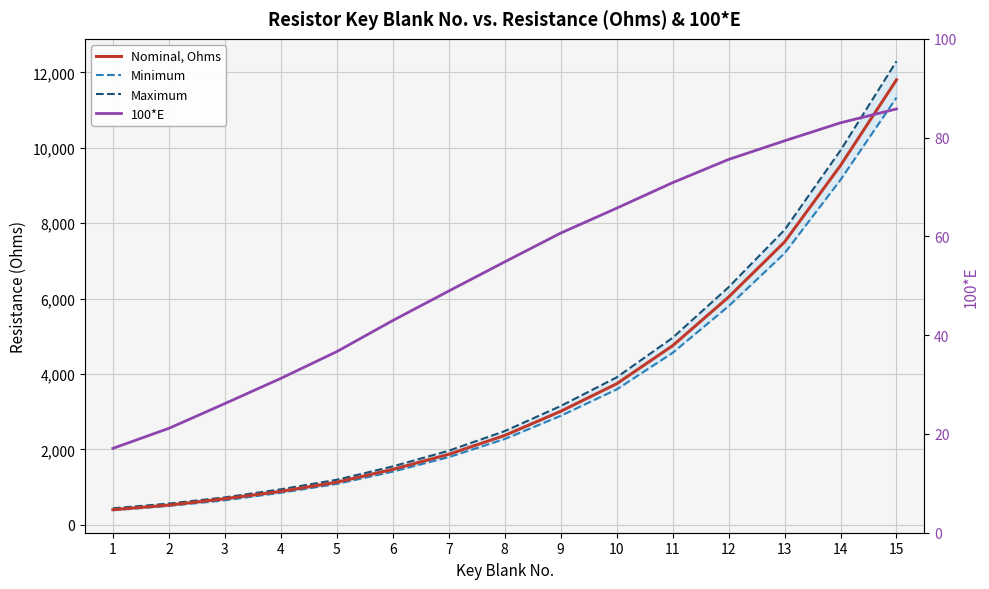

Does the chart have visible grid lines?

Yes